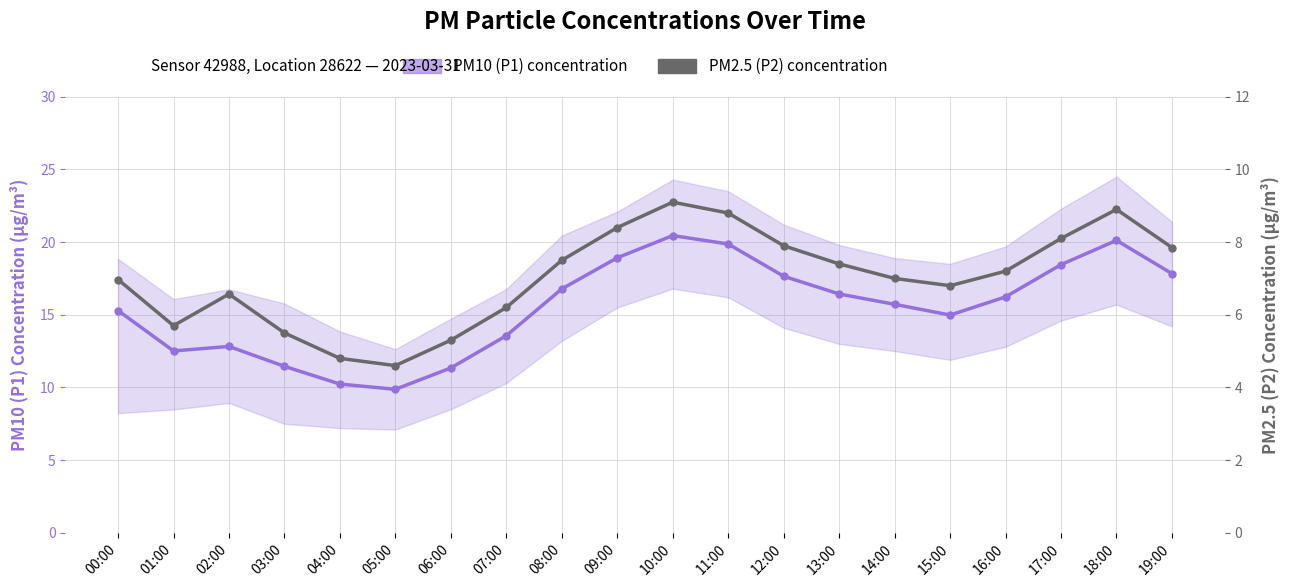

At which label does PM10 (P1) concentration reach its minimum?

05:00